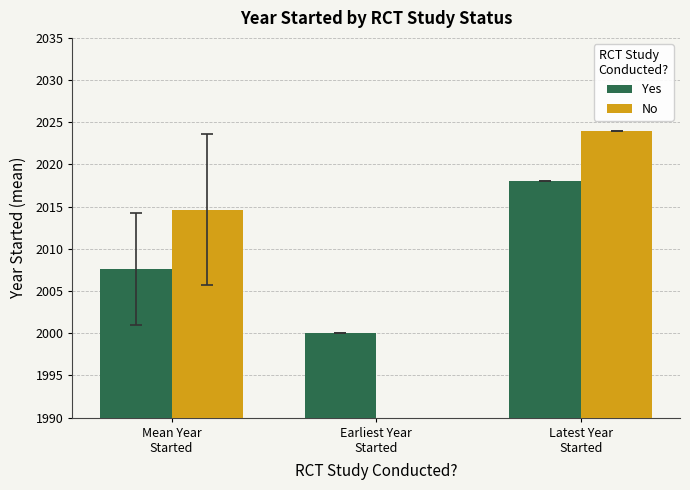

The No series shows 2971.5 at Mean Year
Started. True or false?

False